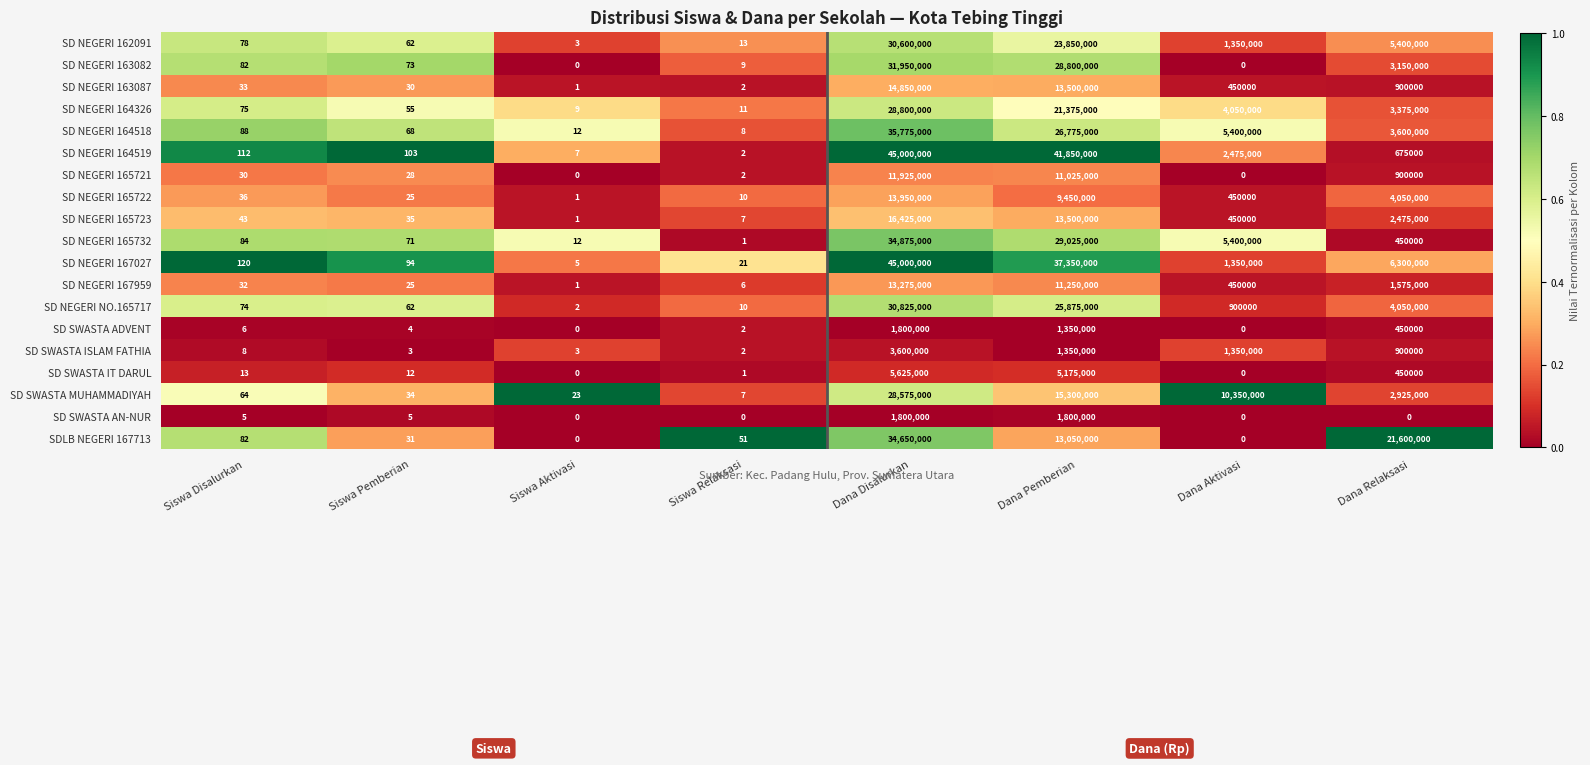

Where is SD SWASTA MUHAMMADIYAH nearest to the value 14287503?

Dana Pemberian